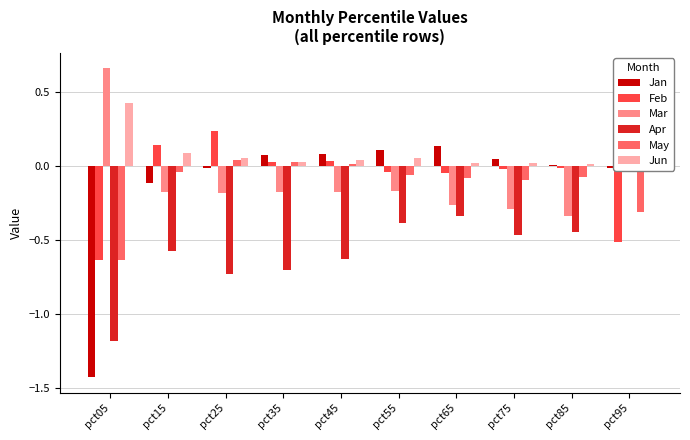

Is the value of Jun at pct05 greater than the value of Mar at pct95?

Yes